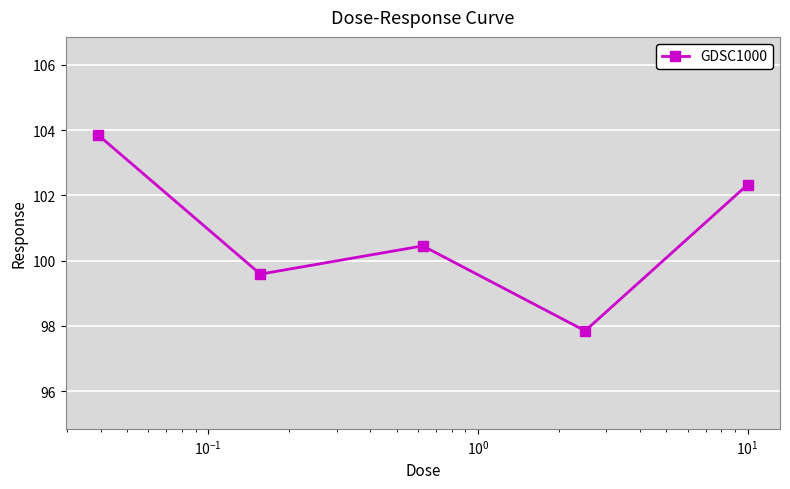

What is the value of the 5th point from the left?

102.3